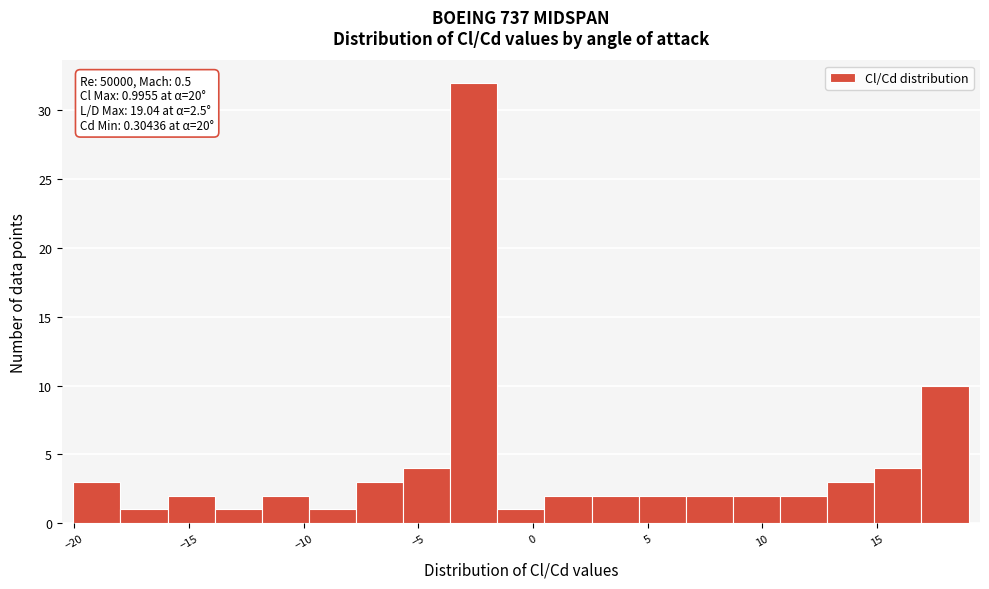

Which range on the x-axis has the tallest bar?

-3.5 to -1.5